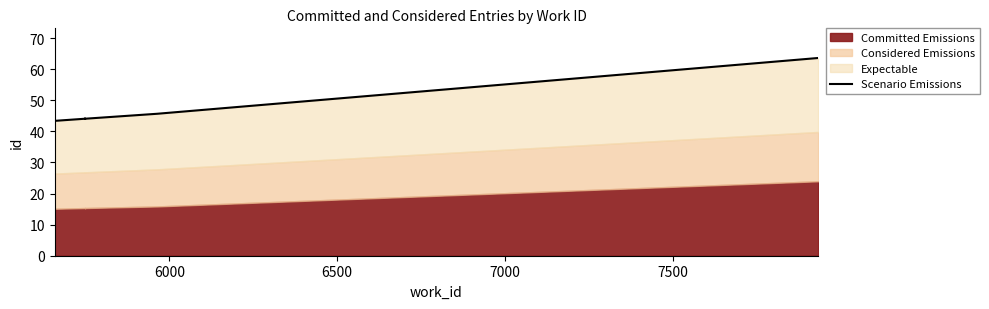

What is the smallest value displayed?

43.4